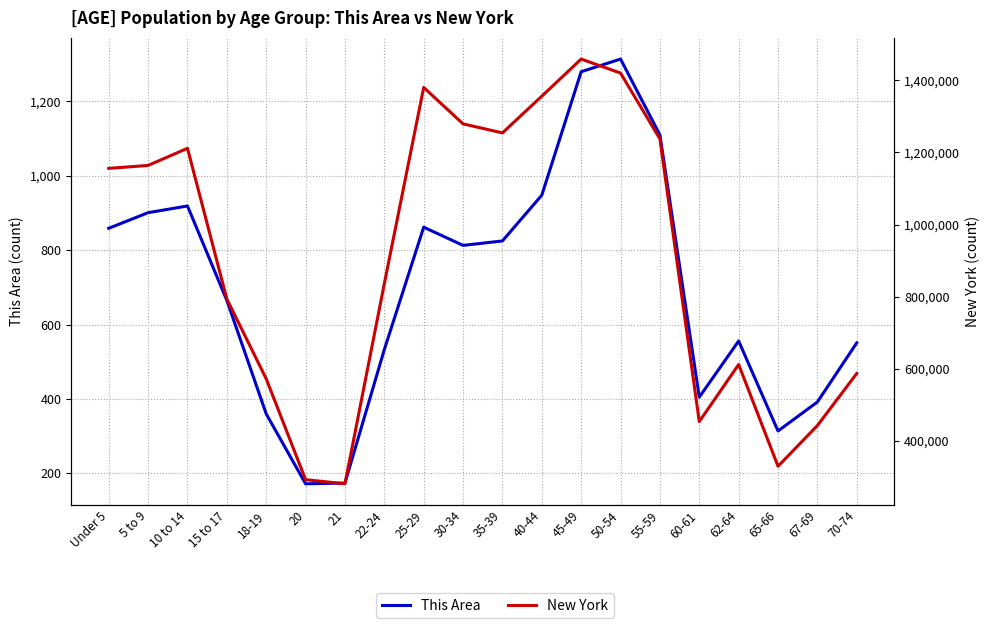

True or false: New York and This Area cross at least once.

False